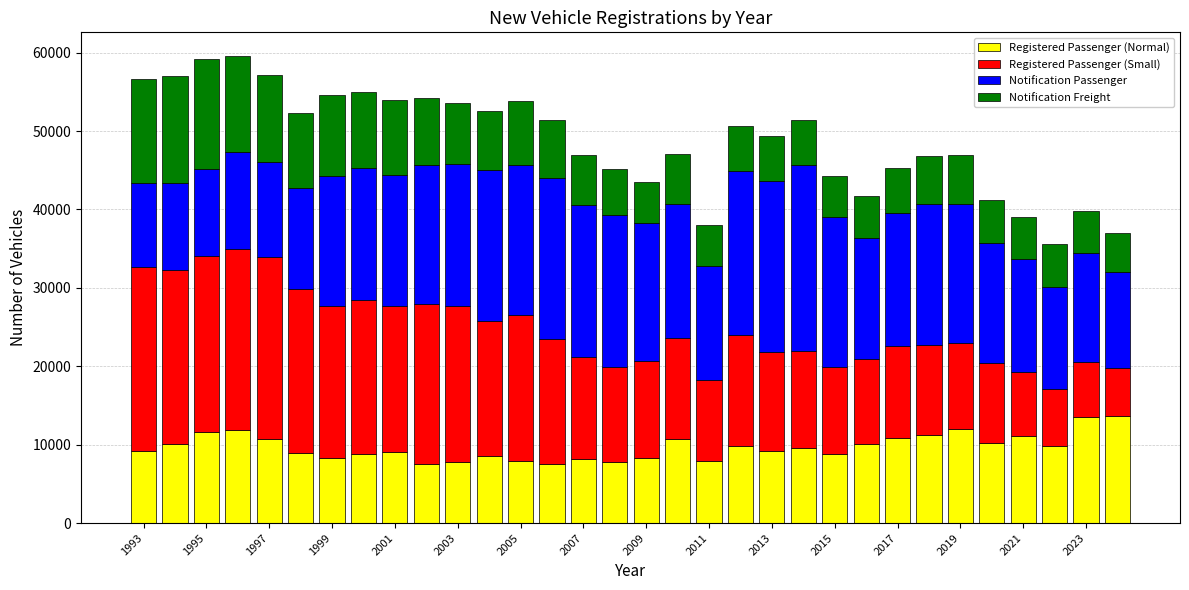

Does the chart contain any negative values?

No